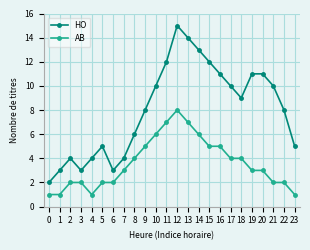

What is the sum of the AB values at 6 and 20?

5